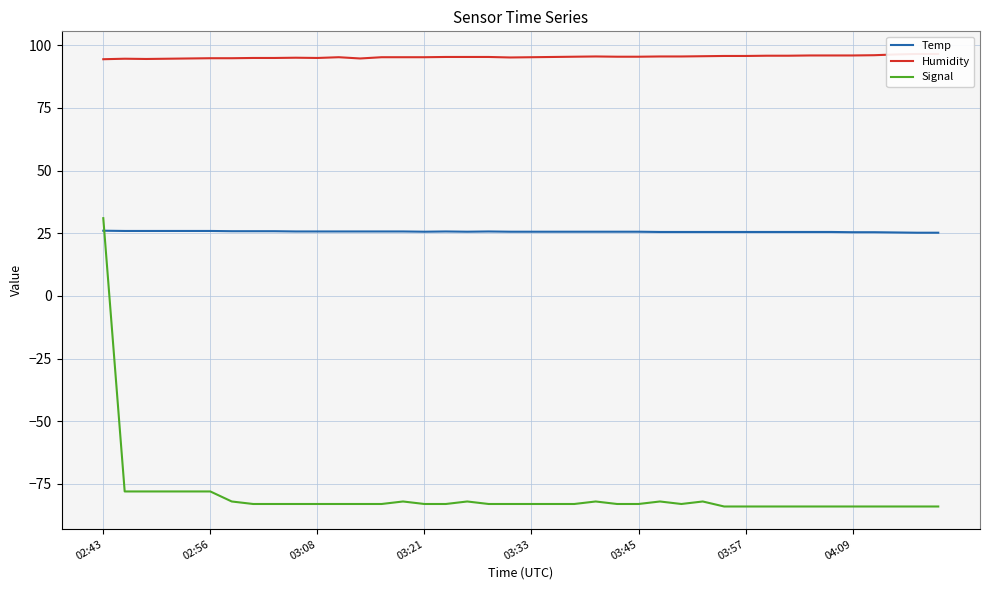

What value does the Temp series have at 13?

25.7